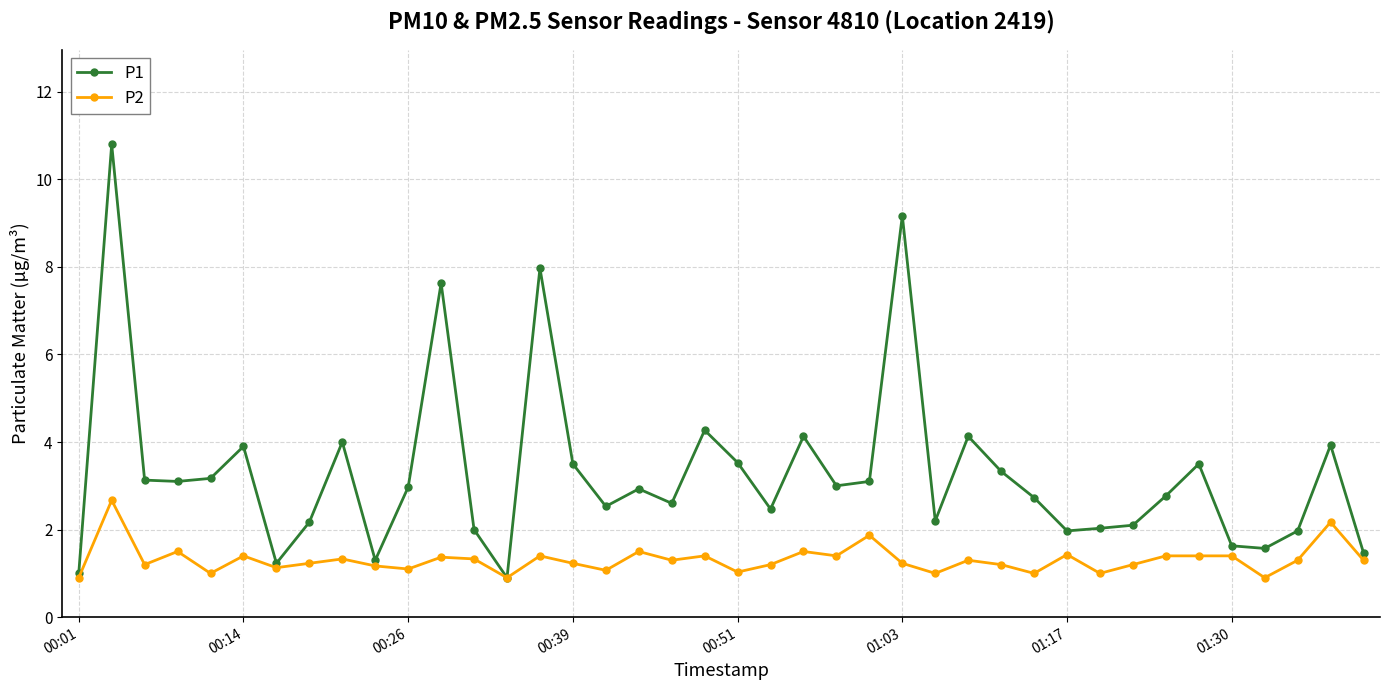

Which series has the largest total across all categories?

P1